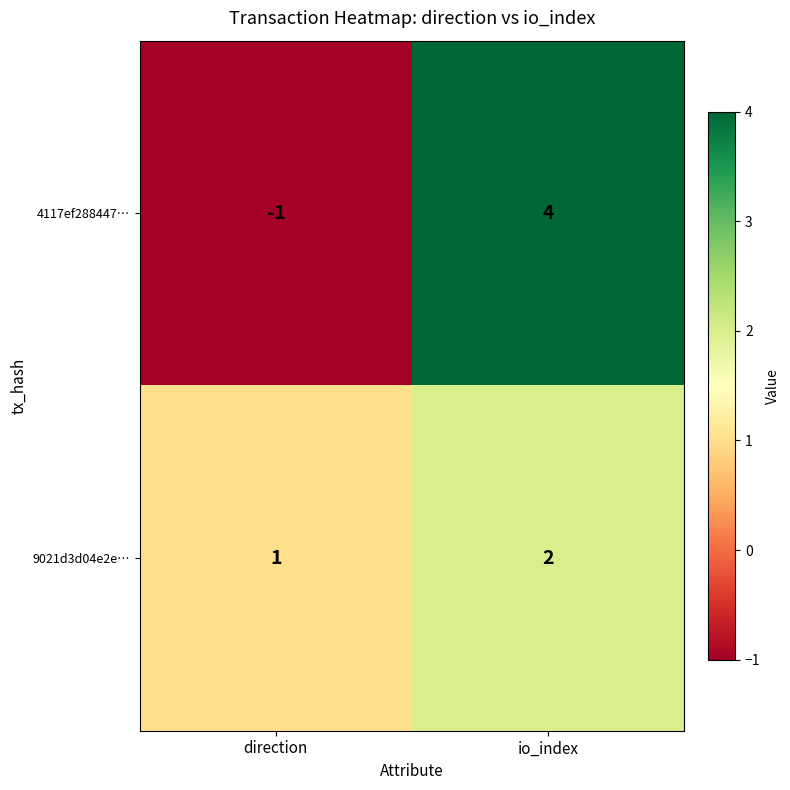

The value of 9021d3d04e2e… at io_index is 2. True or false?

True